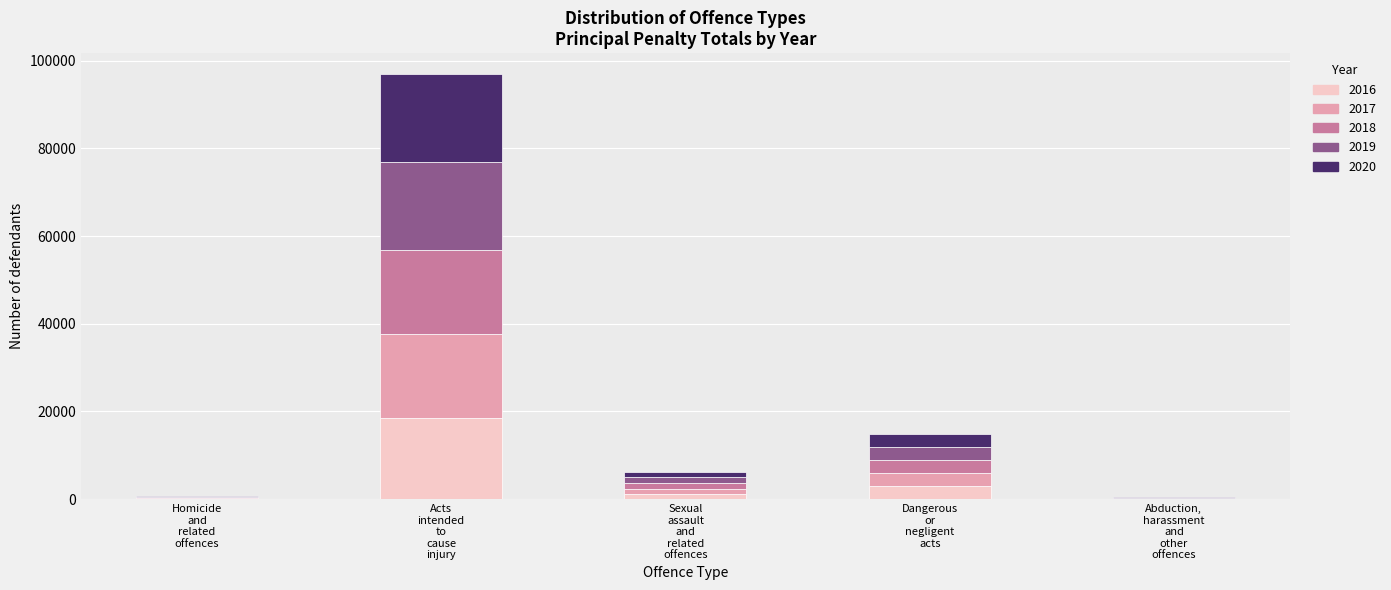

Are the bars horizontal?

No